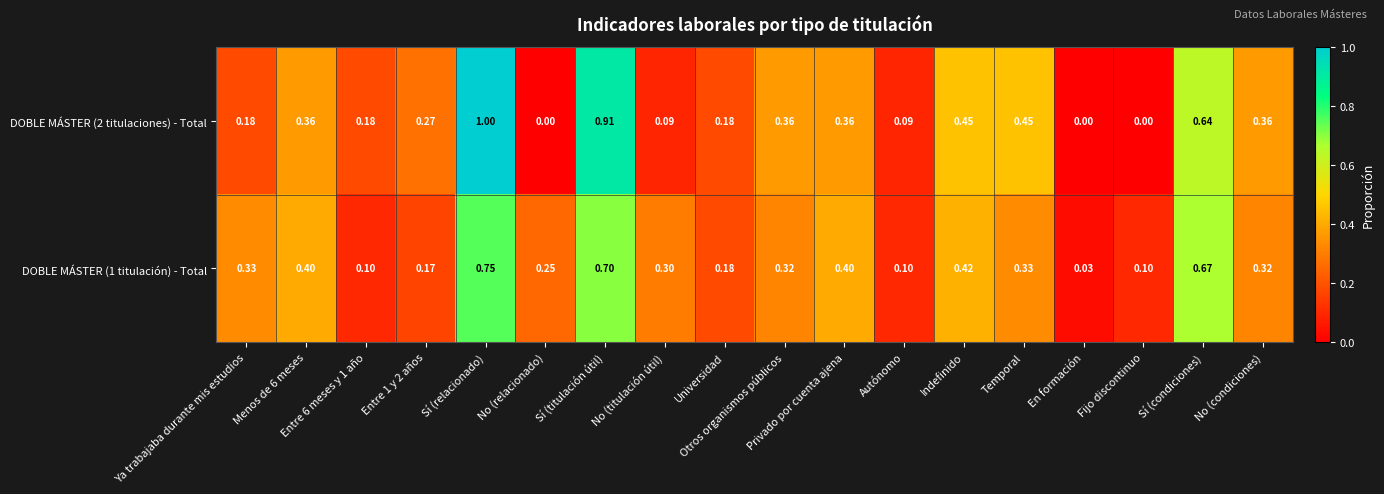

Which category has the highest value in the DOBLE MÁSTER (2 titulaciones) - Total series?

Sí (relacionado)